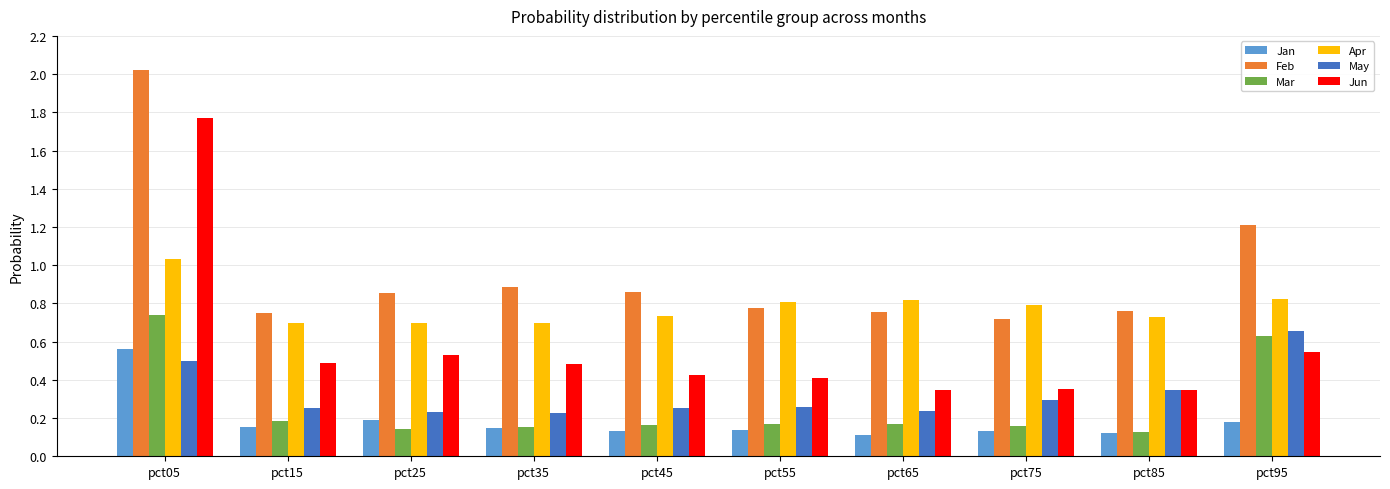

What is the sum of all Feb values?

9.6